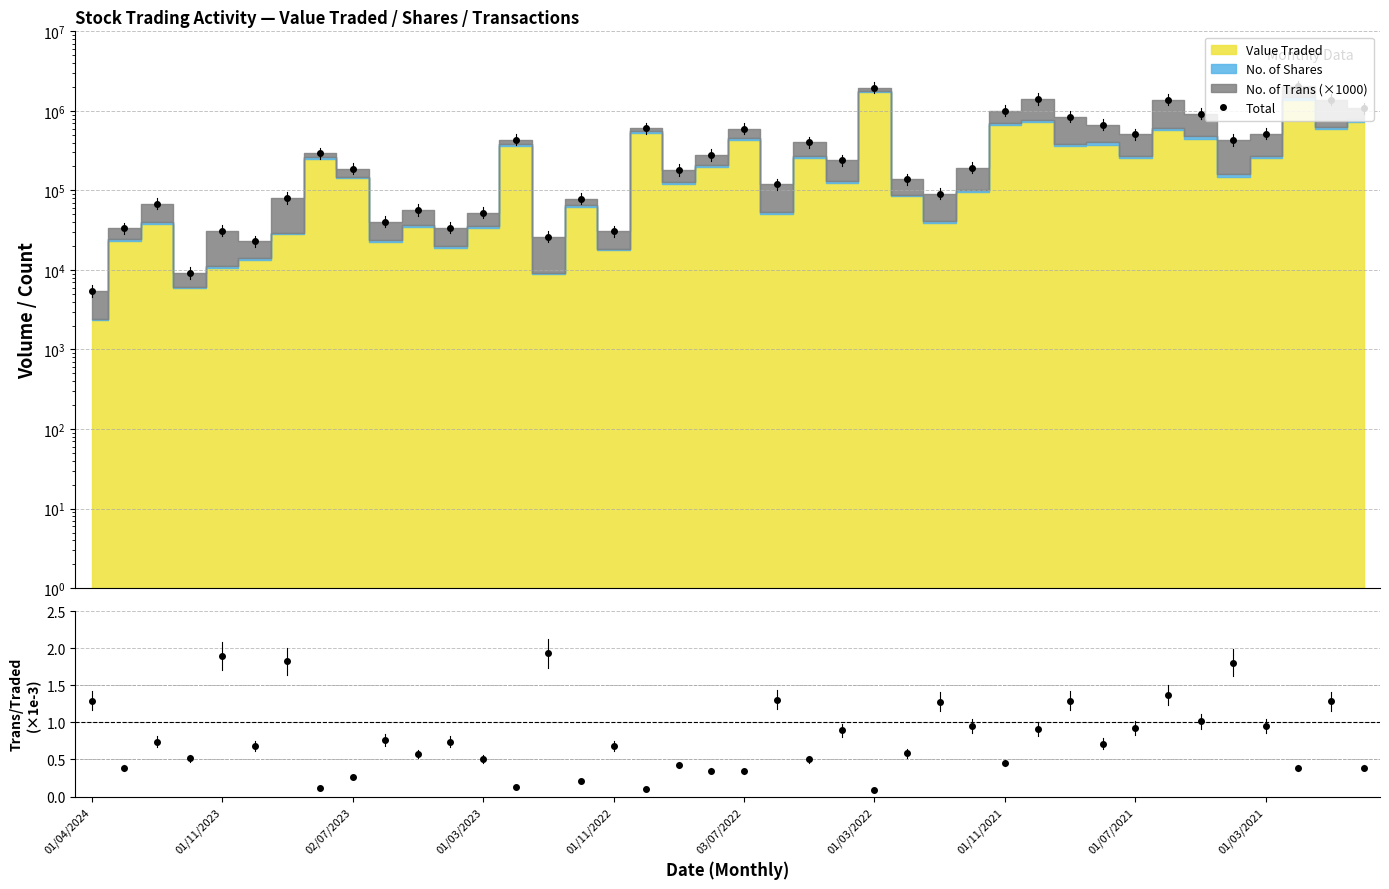

True or false: Total and Trans/Traded ratio cross at least once.

False